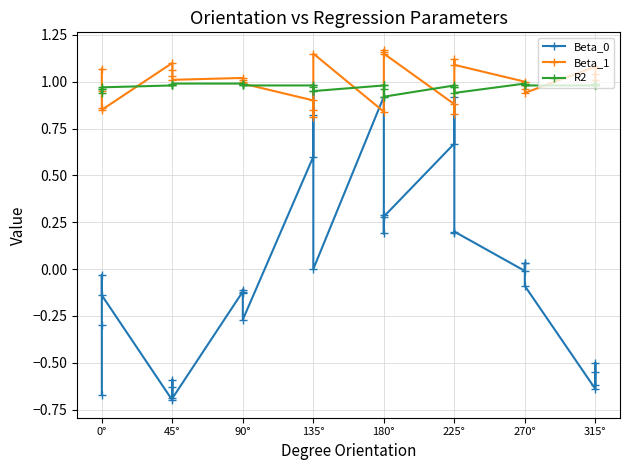

Which series has the largest total across all categories?

Beta_1